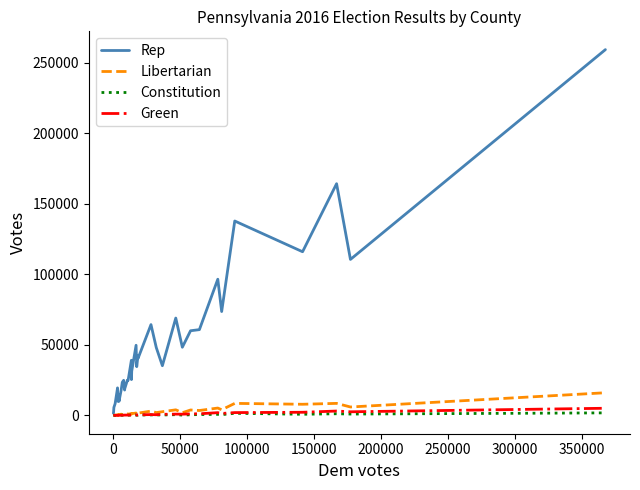

Which series has the largest range (max minus min)?

Rep